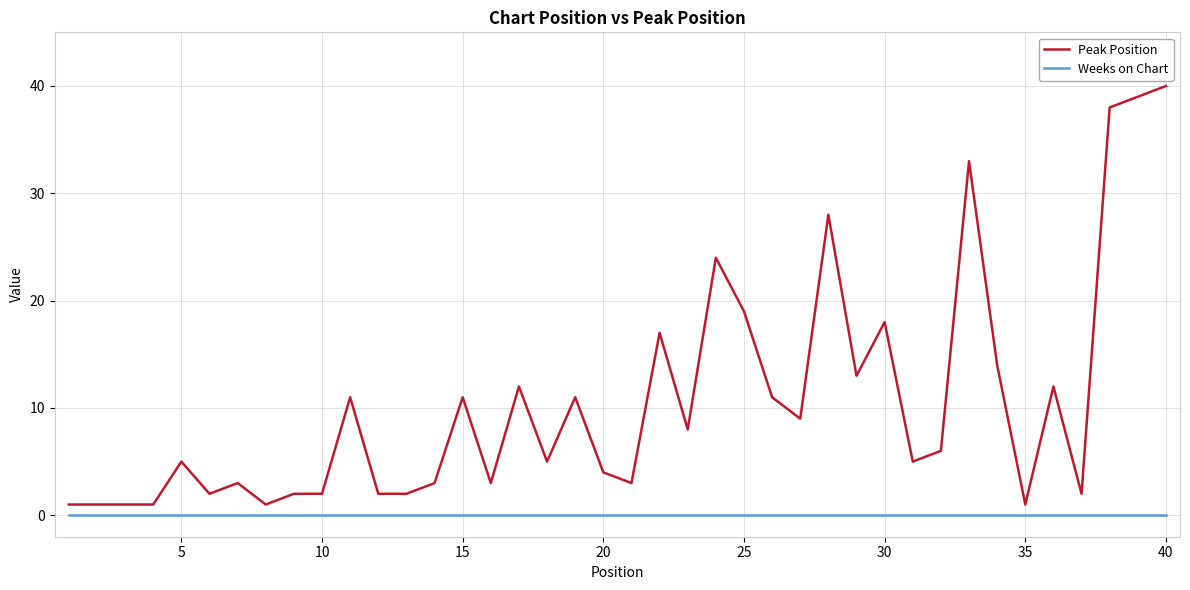

What are all the series names shown in the legend?

Peak Position, Weeks on Chart